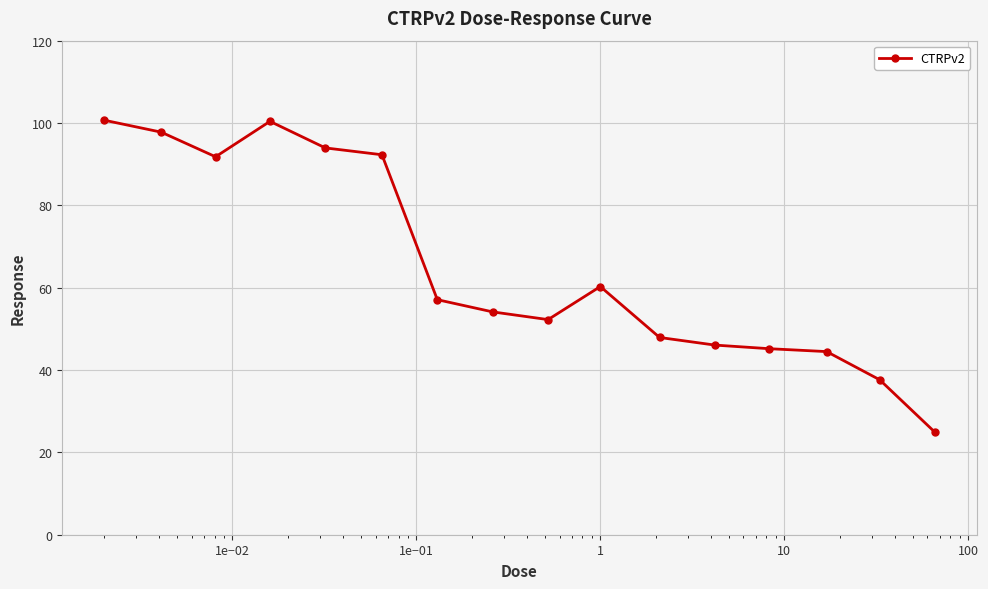

What is the greatest value displayed?

100.7